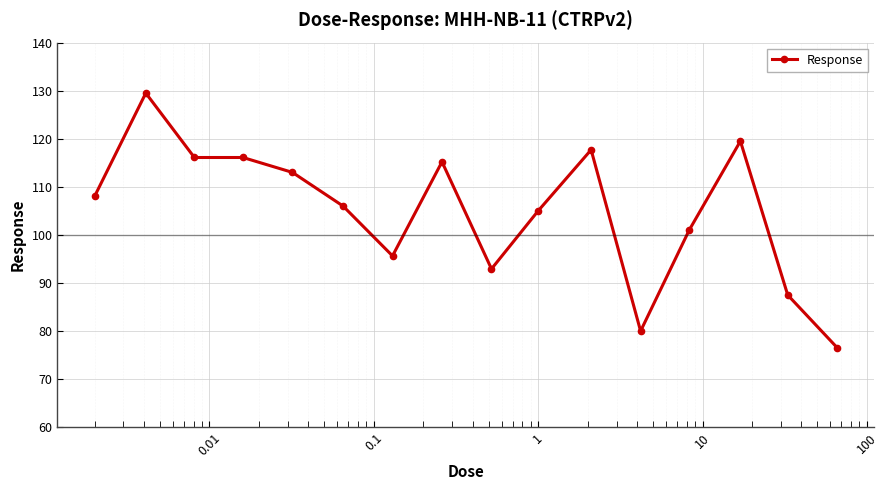

Reading left to right, what are all the values shown in this chart?

108.0	129.5	116.1	116.1	113.0	106.0	95.6	115.2	92.9	105.0	117.7	80.0	101.0	119.5	87.5	76.5